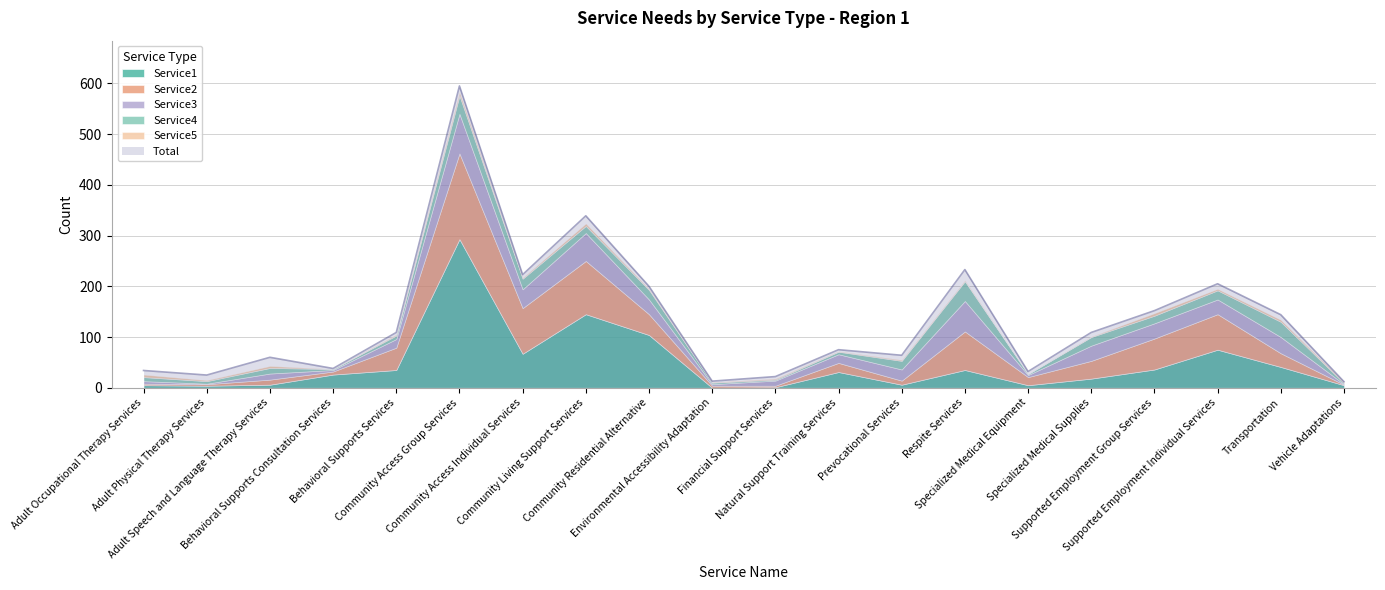

Reading left to right, transcribe all the data shown in this chart.

Total: 34	25	60	38	109	595	223	339	200	13	22	75	64	233	32	109	152	205	144	12
Service1: 5	4	6	26	35	293	67	145	104	0	1	31	6	35	5	18	36	75	41	5
Service2: 3	3	10	6	44	169	90	105	41	4	3	18	8	76	16	35	61	70	27	1
Service3: 5	1	12	3	17	78	37	55	29	3	10	17	22	60	4	30	30	29	32	1
Service4: 8	5	11	2	7	36	21	14	19	3	2	5	17	39	2	17	15	18	30	2
Service5: 5	2	4	0	2	7	2	5	2	1	2	1	2	2	0	1	5	3	4	2